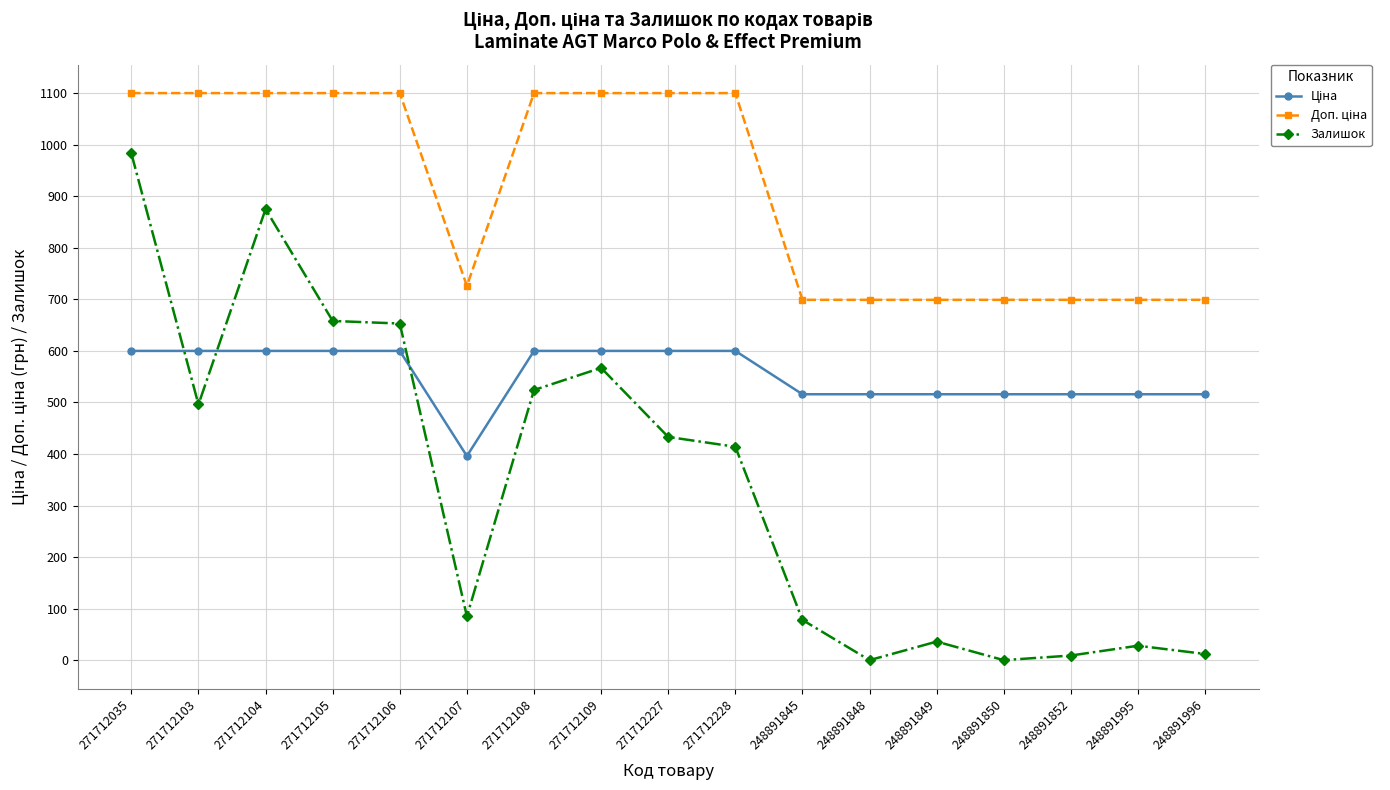

At how many categories does at least one series exceed 628?

17